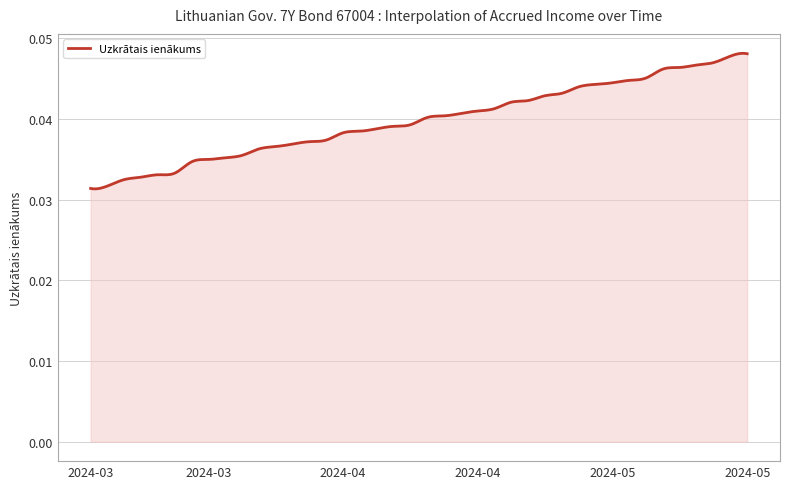

Does the chart display data point markers on the line(s)?

No